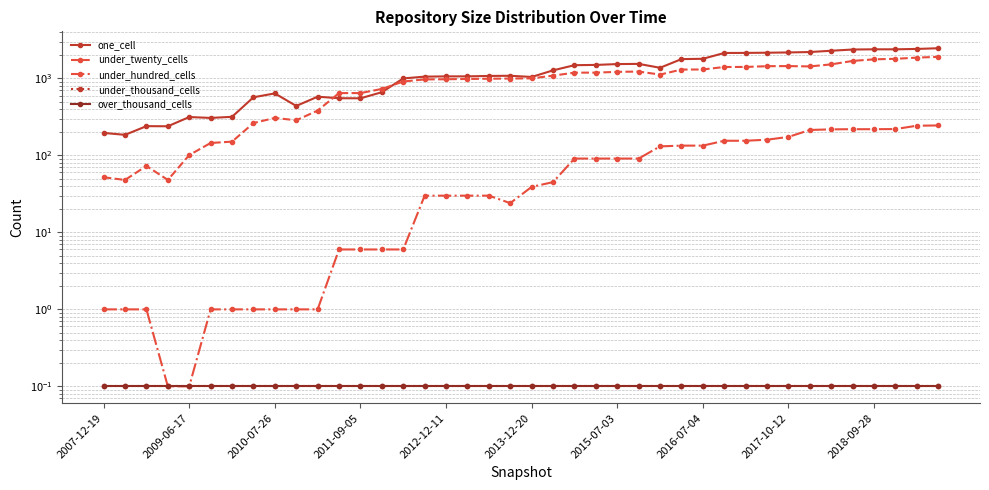

What is the sum of the over_thousand_cells values at 2012-12-11 and 30?

0.2